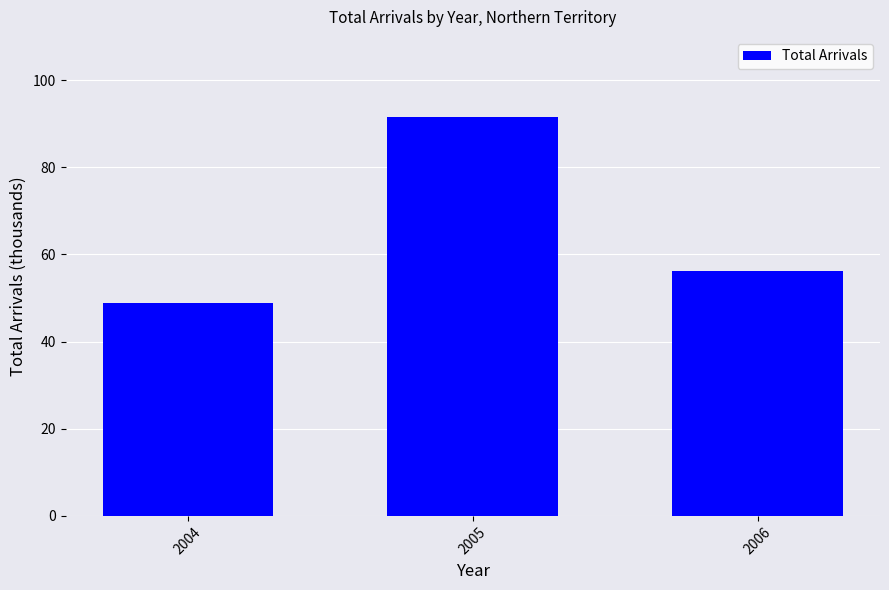

What is the approximate value at 2005?

91.6